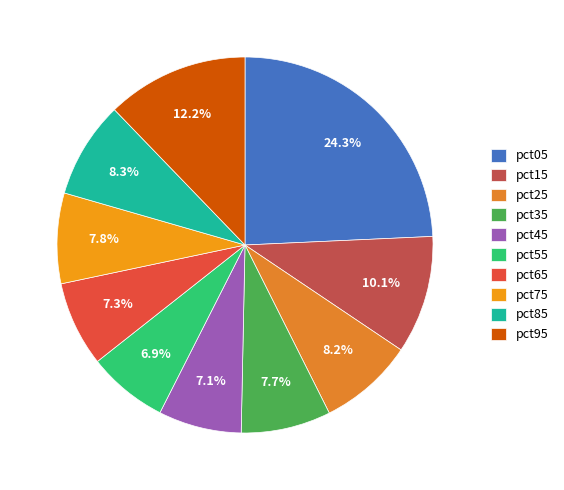

Rank the categories by value from highest to lowest.

pct05, pct95, pct15, pct85, pct25, pct75, pct35, pct65, pct45, pct55